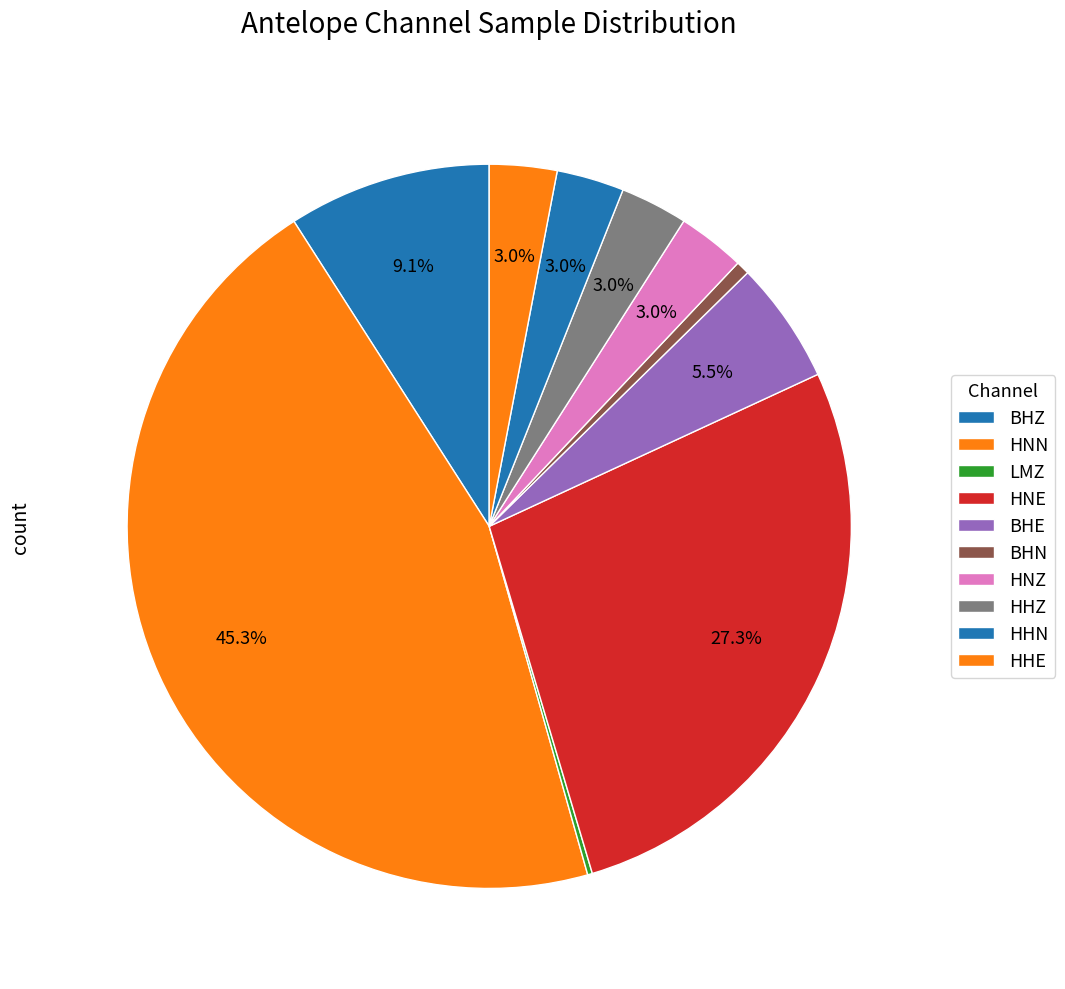

True or false: HNZ accounts for 3% of the total.

True